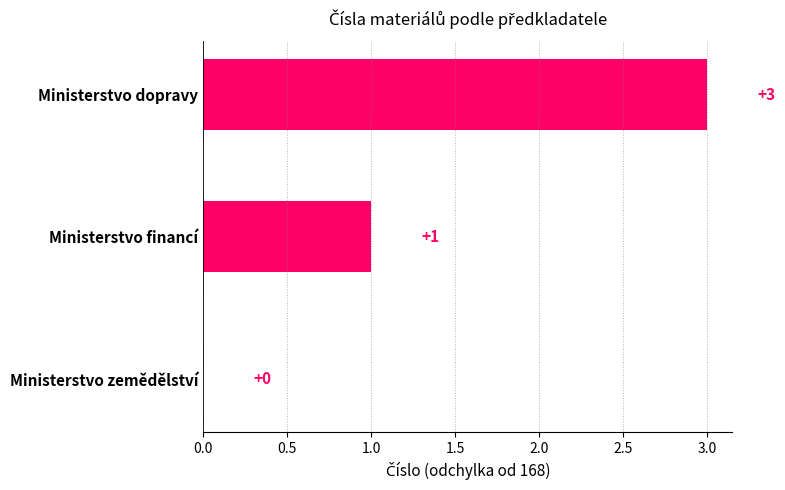

Are the bars horizontal?

Yes